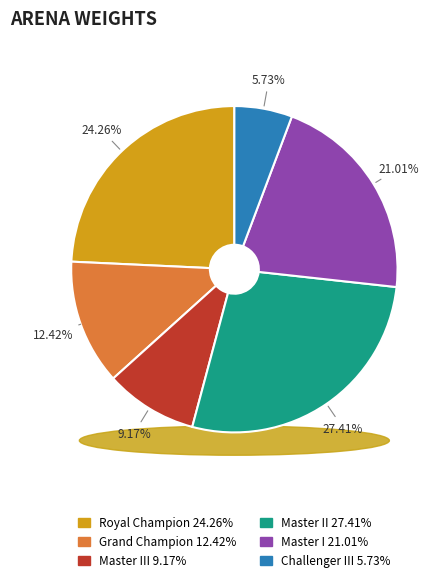

Is there a majority slice in this chart?

No